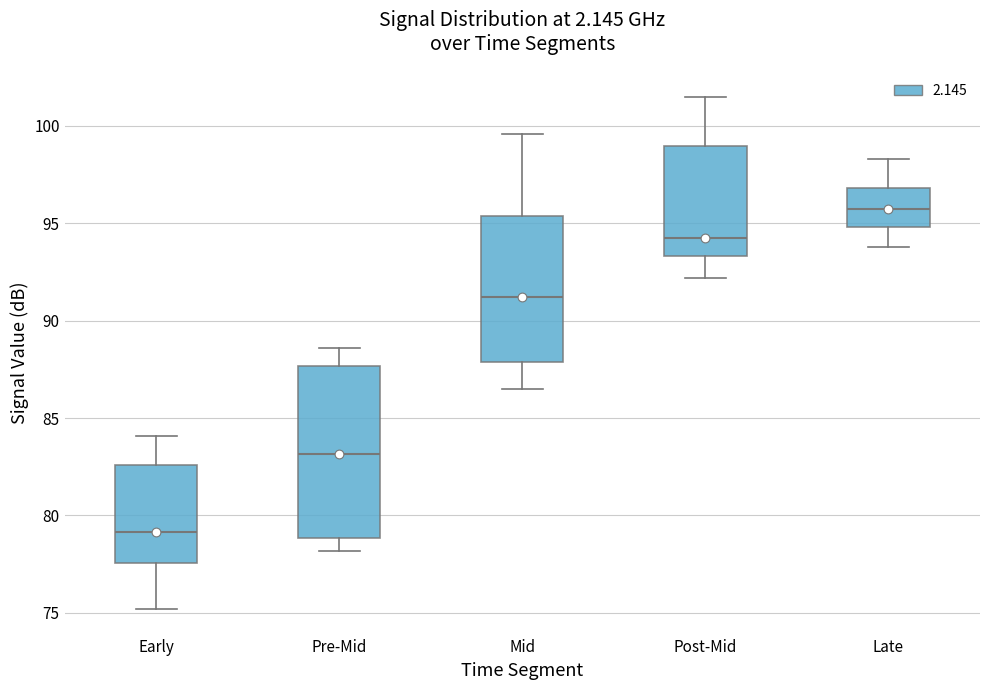

Where does the lower whisker of the box for Pre-Mid end on the y-axis? The values are not printed on the chart, so give them approximately, as read against the axis.

78.0